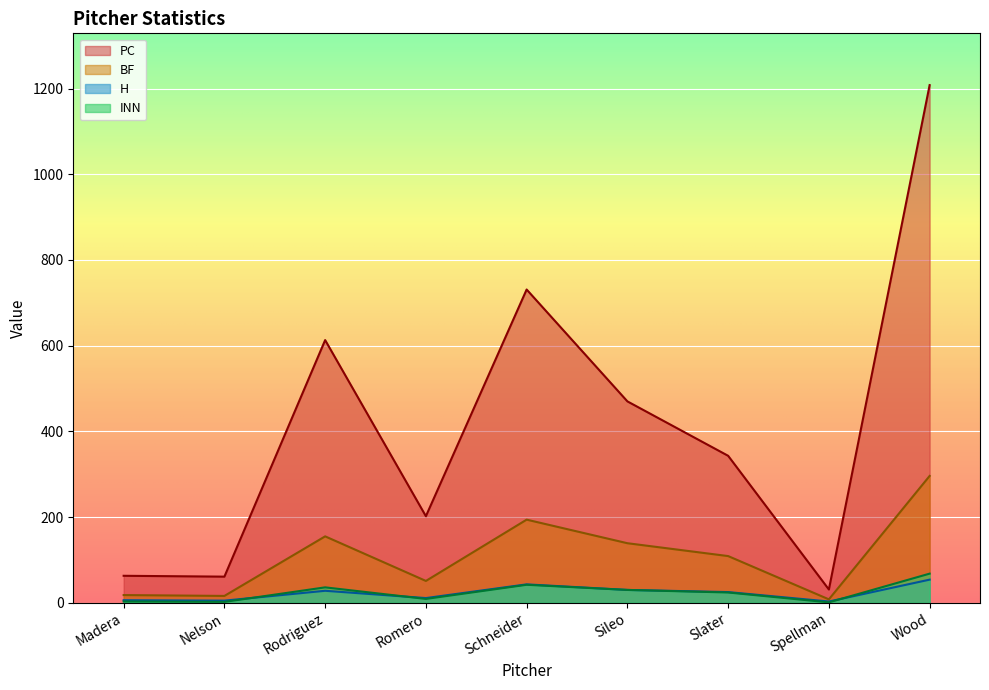

What is the label of the 5th point from the right?

Schneider